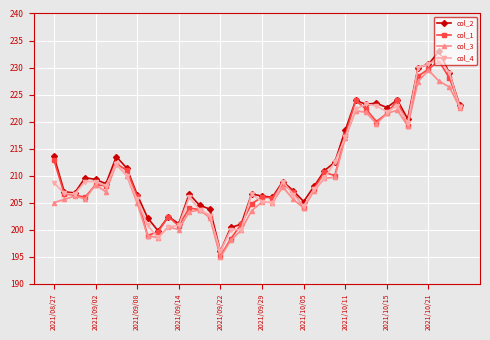

What is the lowest value of the col_2 series?

196.0